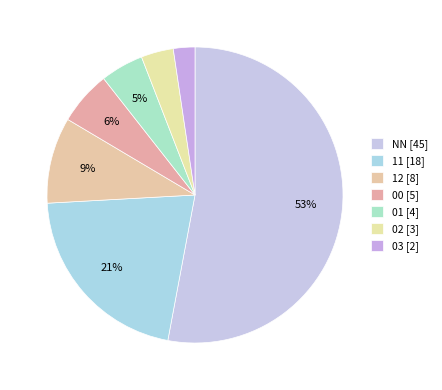

The 12 slice represents 9% of the pie. True or false?

True